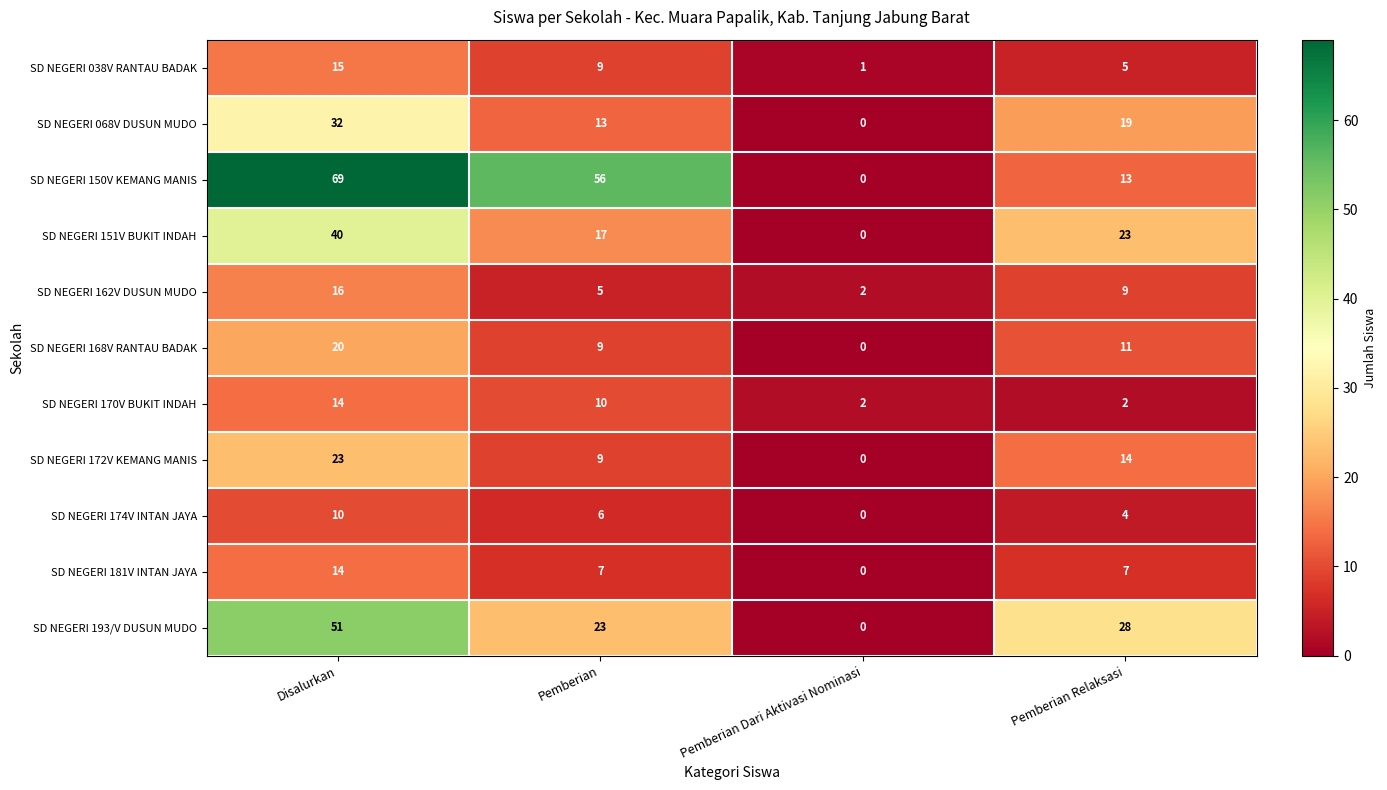

What is the difference between the maximum and second lowest values in the SD NEGERI 193/V DUSUN MUDO series?

28